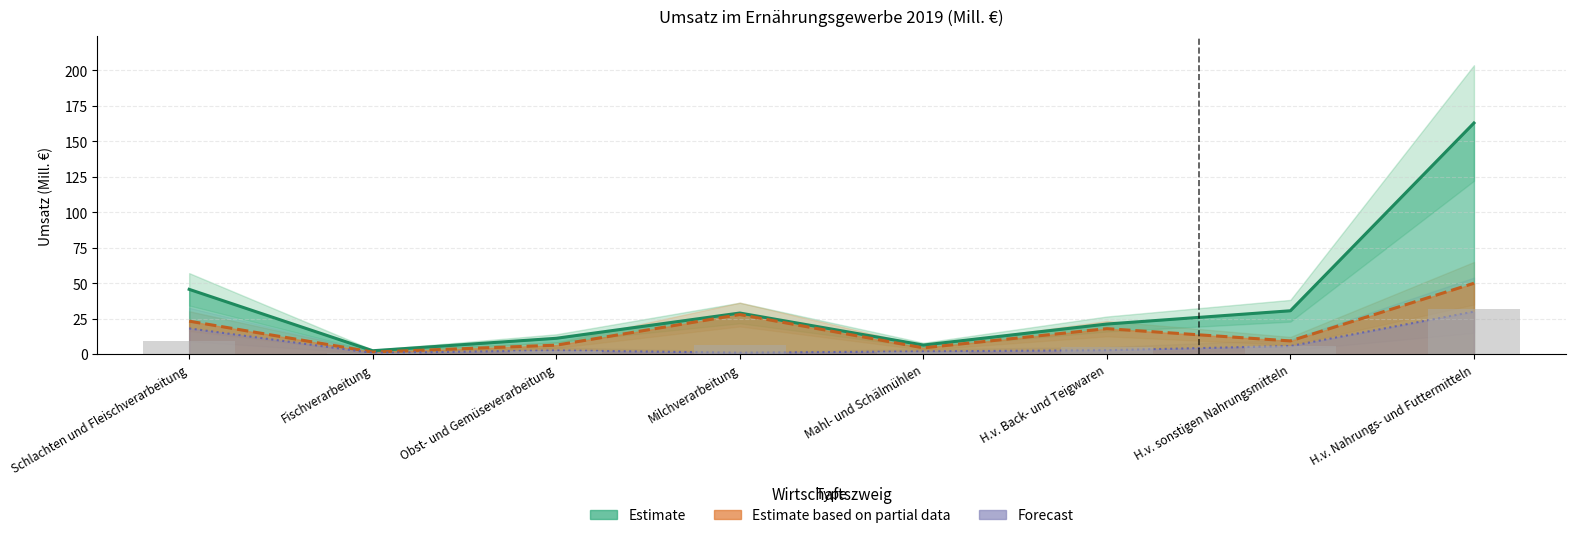

What is the average value of the Estimate series?

38.7